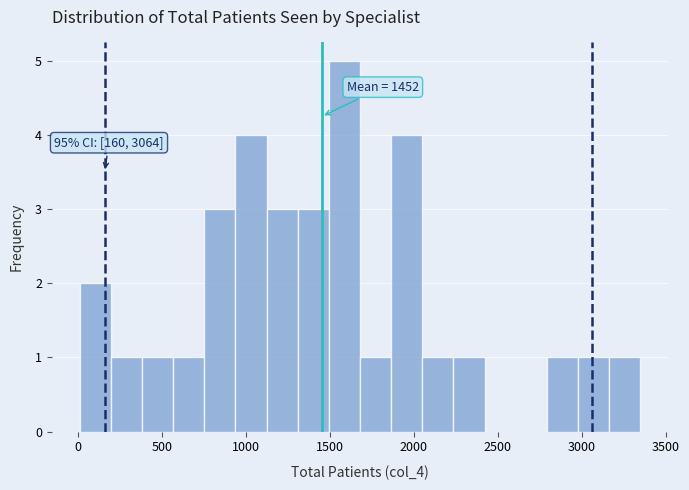

Read against the x-axis, roughly where is the centre of the tallest bar?

1600